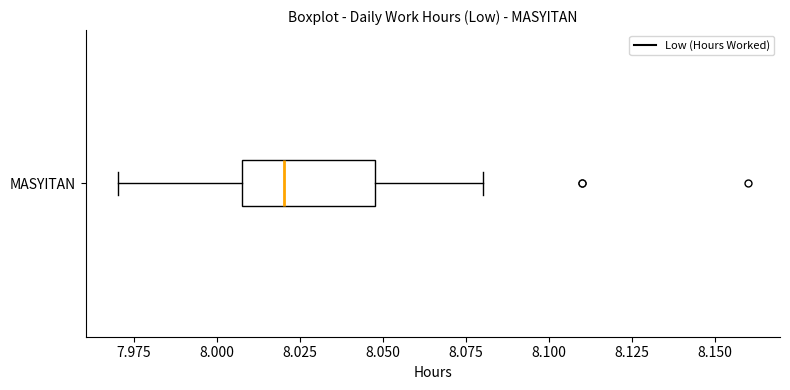

Read this box plot against the x-axis: the position of the median line, the range covered by the box, and the ends of both whiskers. The values are not printed on the chart, so give them approximately, as read against the axis.

median 8.02, box 8.01 to 8.05, whiskers 7.97 to 8.08